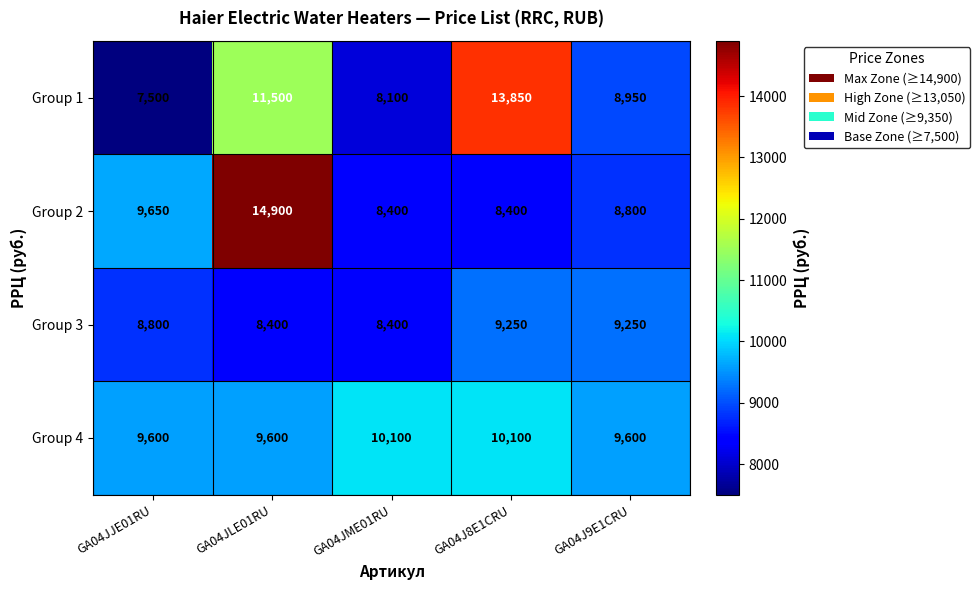

What is the sum of all Group 2 values?

50150